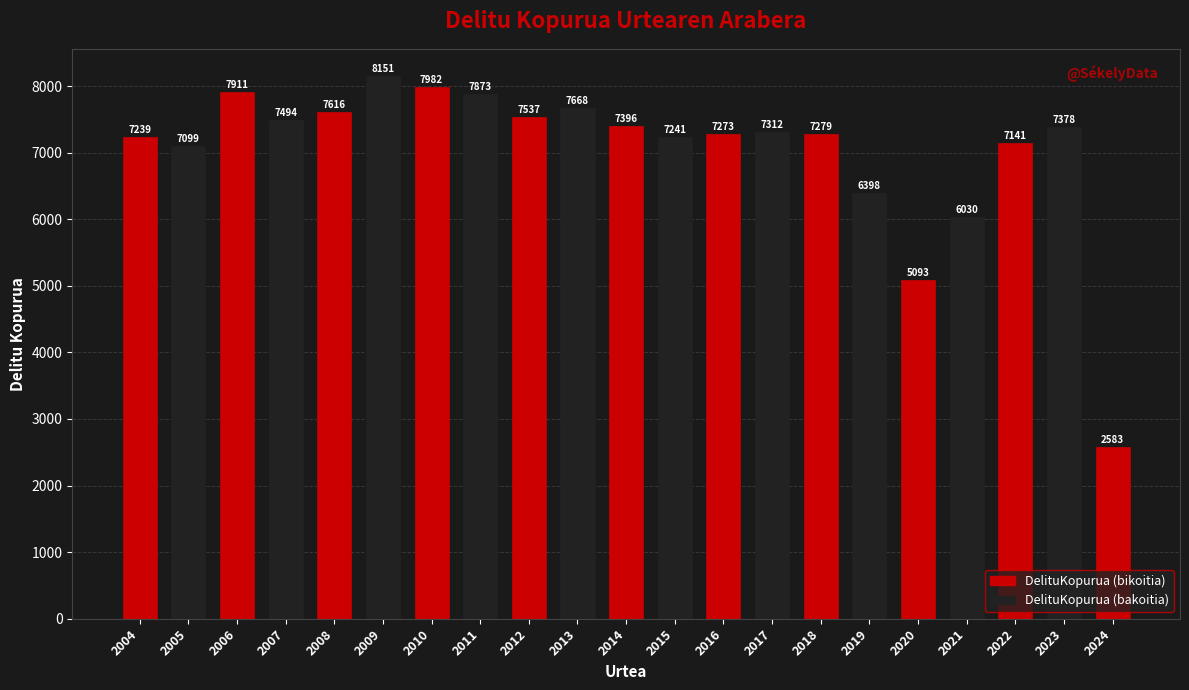

Reading left to right, transcribe all the data shown in this chart.

7239	7099	7911	7494	7616	8151	7982	7873	7537	7668	7396	7241	7273	7312	7279	6398	5093	6030	7141	7378	2583